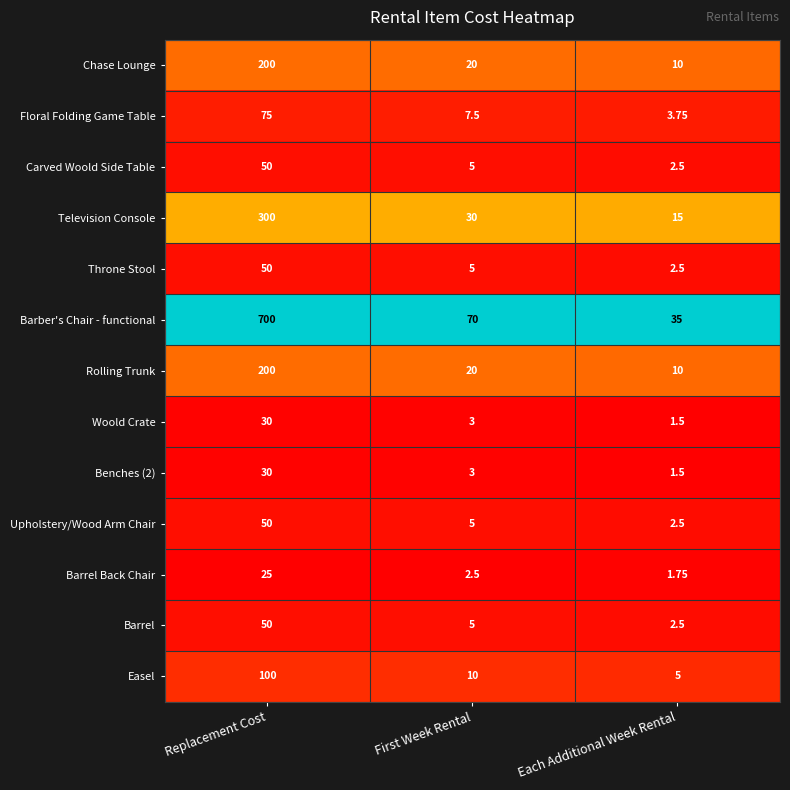

List the labels in order of Rolling Trunk value, smallest first.

Each Additional Week Rental, First Week Rental, Replacement Cost